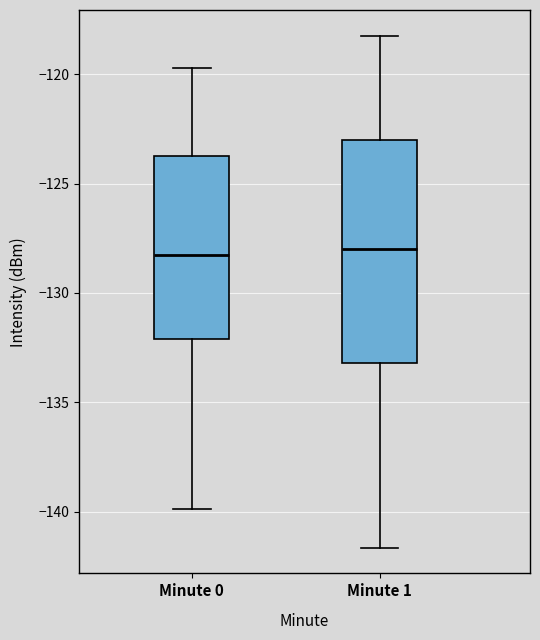

Reading left to right, transcribe this box plot: for each box, give where its median line is, the range the box spans, and where its two whiskers end, as read against the y-axis. The values are not printed on the chart, so give them approximately, as read against the axis.

Minute 0: median -128.5, box -132.0 to -124.0, whiskers -140.0 to -119.5
Minute 1: median -128.0, box -133.0 to -123.0, whiskers -141.5 to -118.0